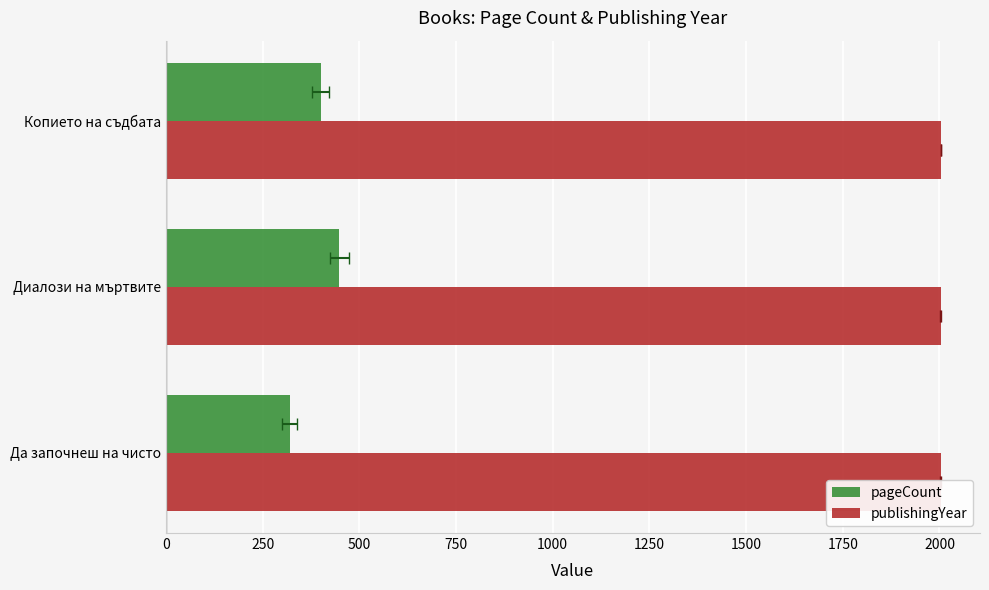

Is the value of publishingYear at Копието на съдбата greater than the value of pageCount at Да започнеш на чисто?

Yes